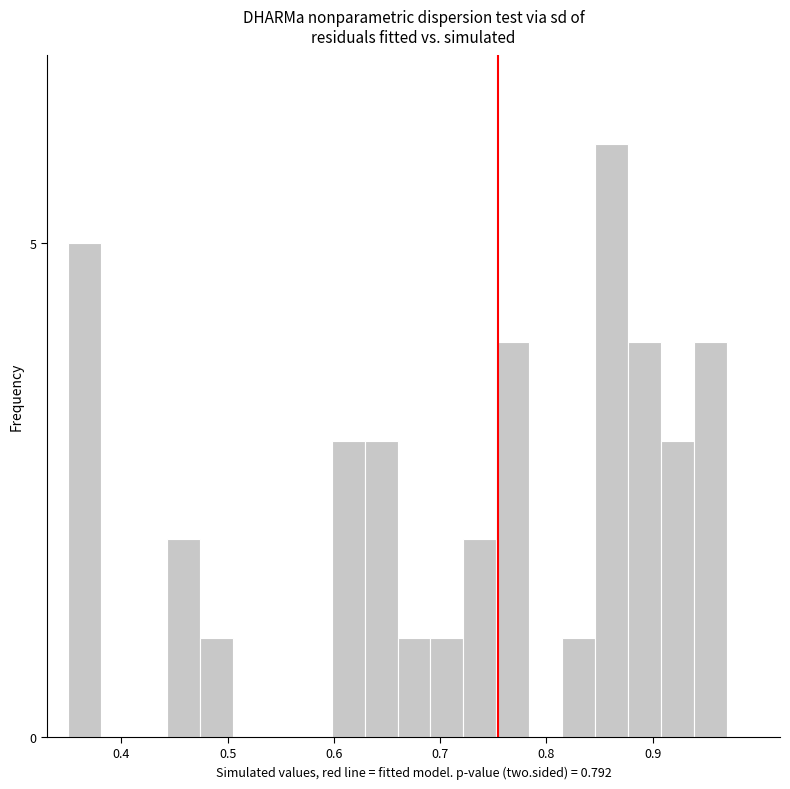

Around what value on the x-axis is the tallest bar? Give the approximate position of its centre, as read against the axis.

0.86